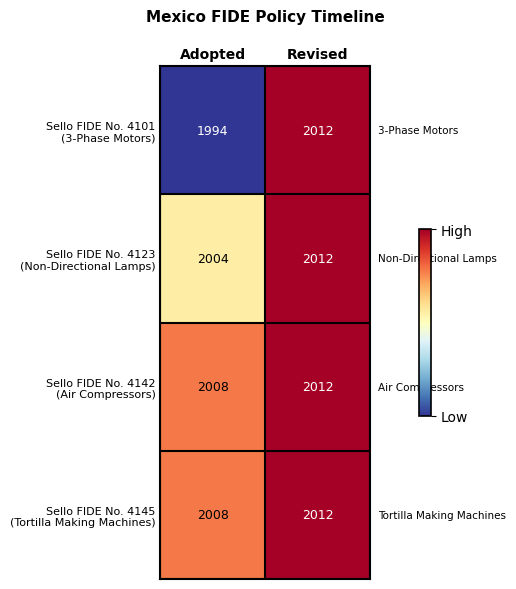

At which category is the sum across all series the highest?

Revised